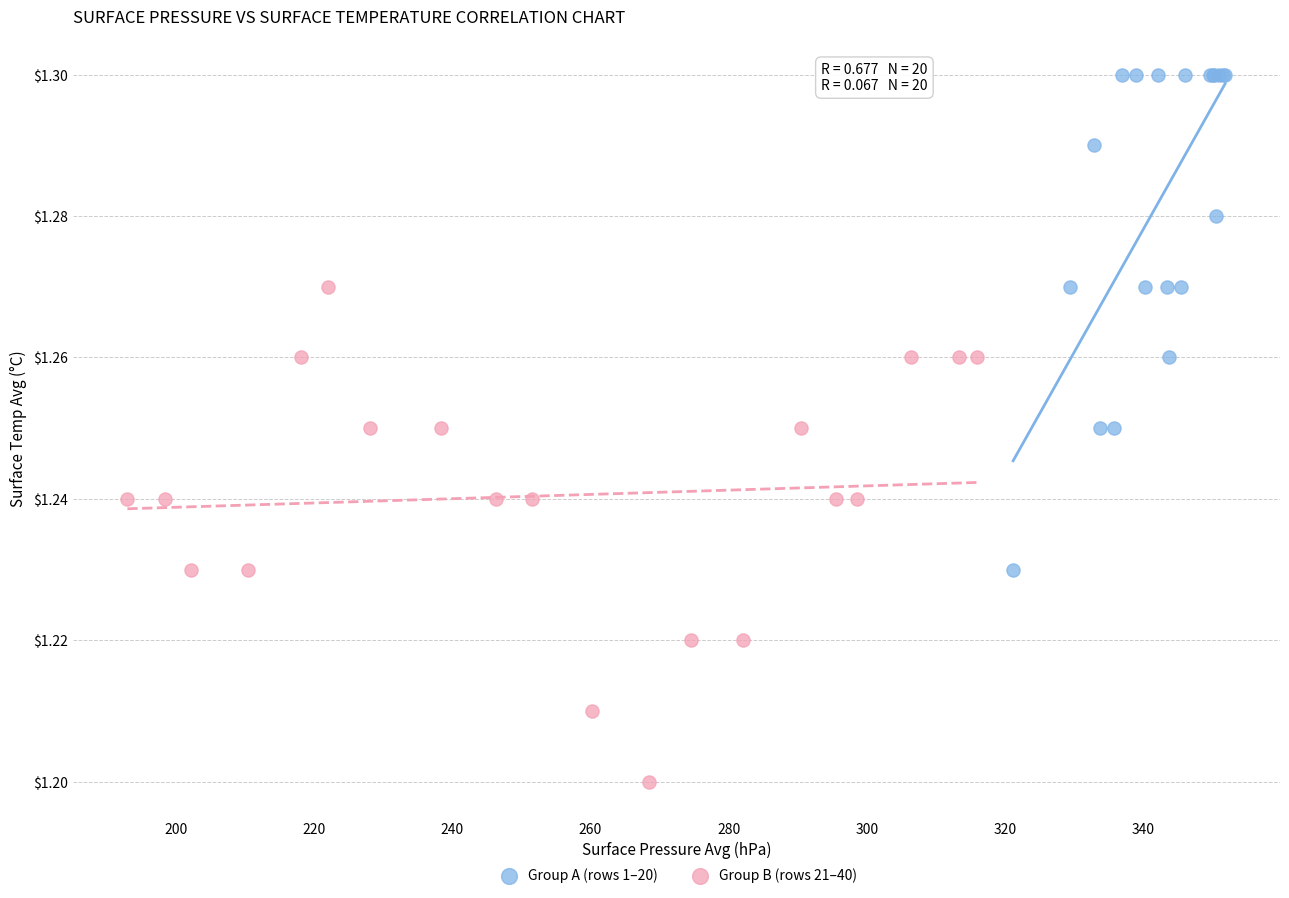

Which series contains the highest Y value?

Group A (rows 1–20)